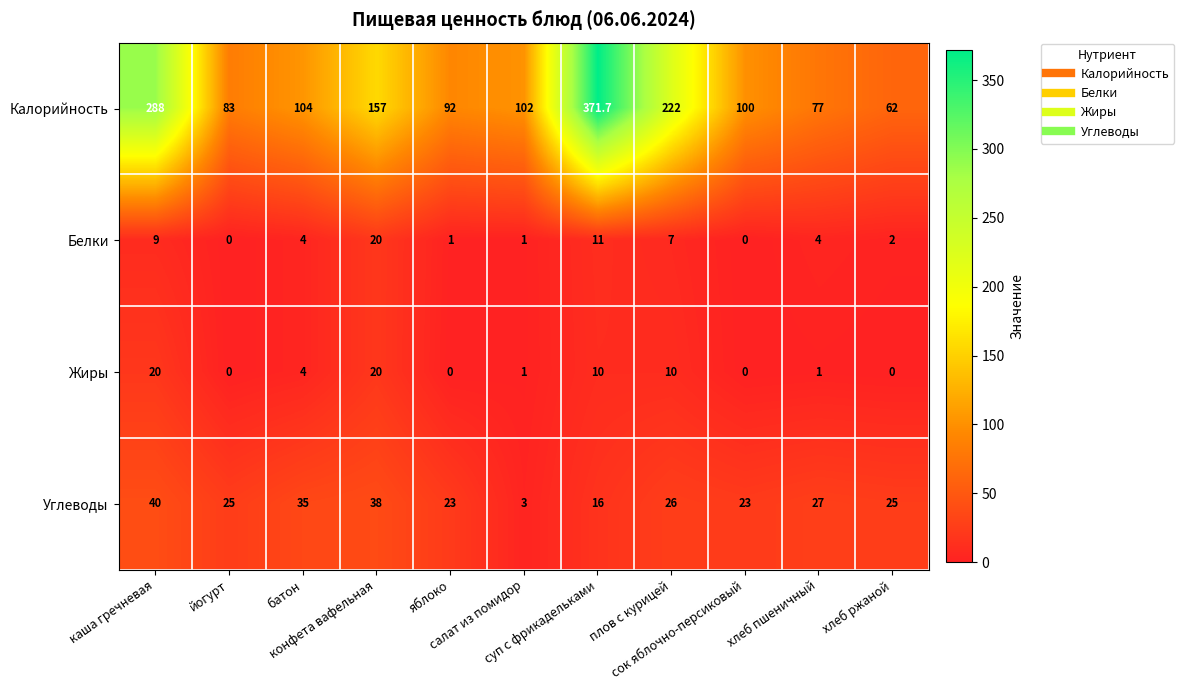

What is the difference between the maximum and minimum values in the Белки series?

20.0